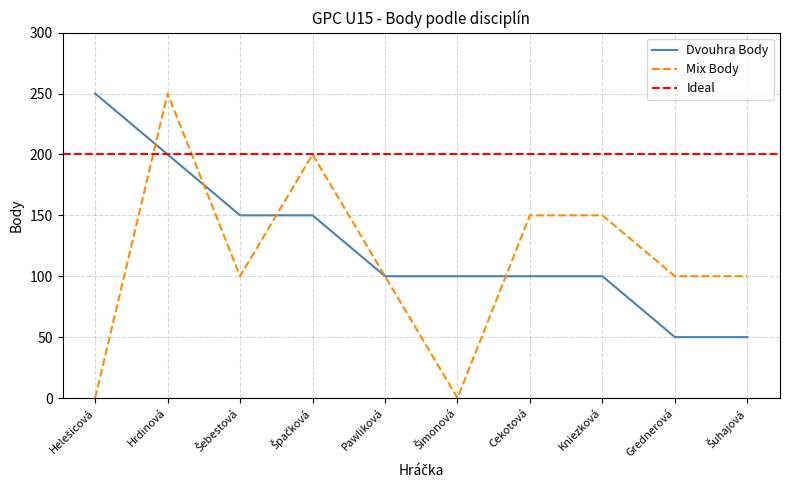

Does the chart display data point markers on the line(s)?

No